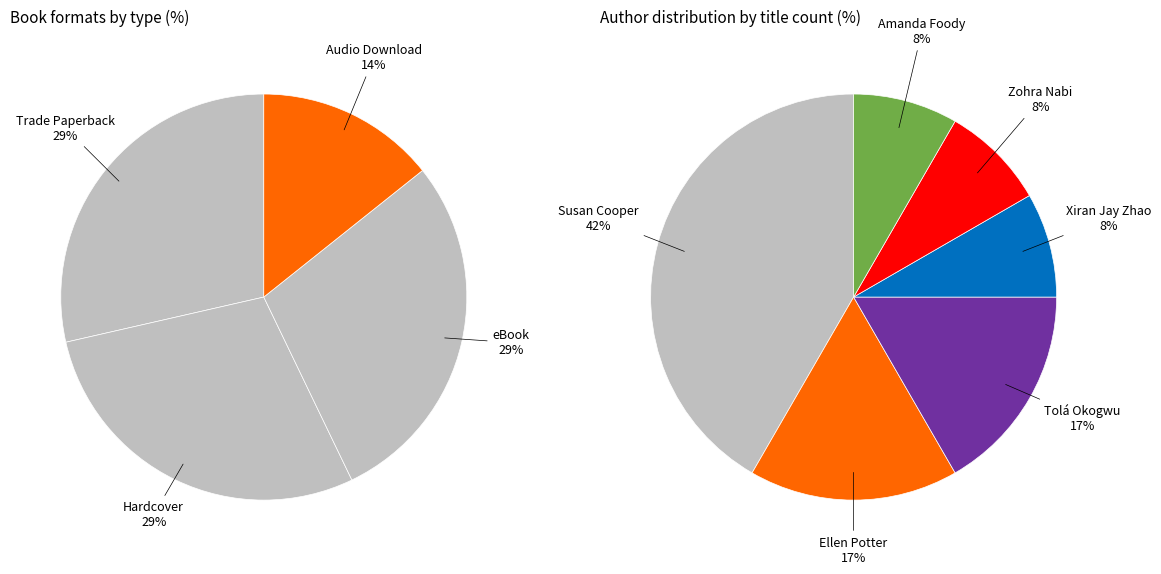

Is it true that Amanda Foody (170700861) is 20% of the pie?

False